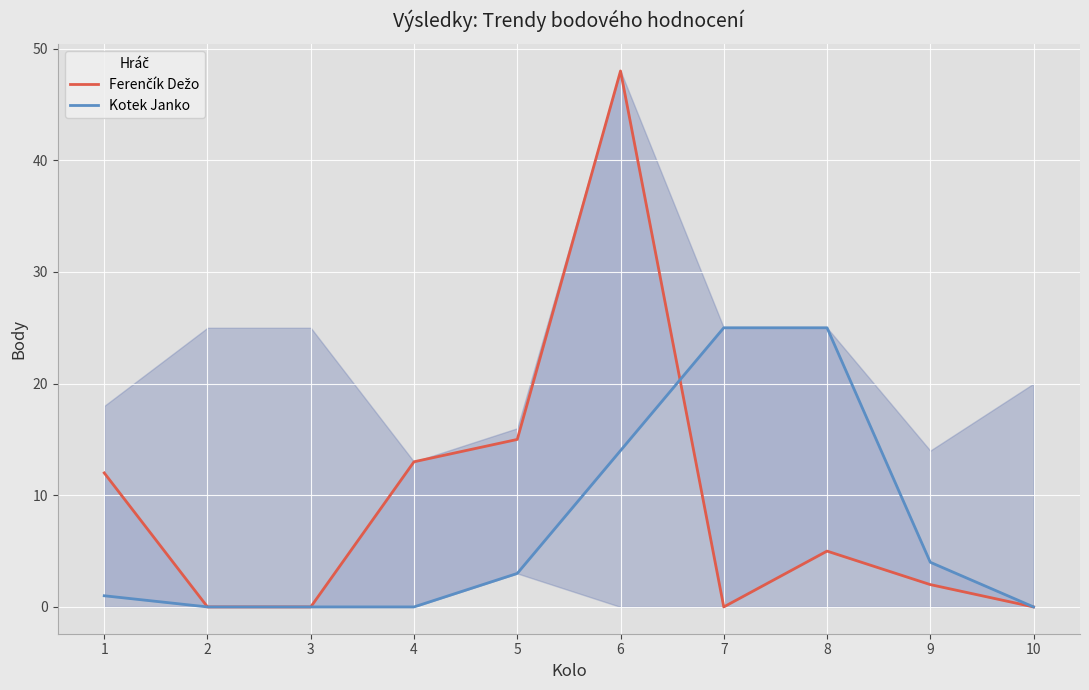

The Kotek Janko series shows 13 at 2. True or false?

False